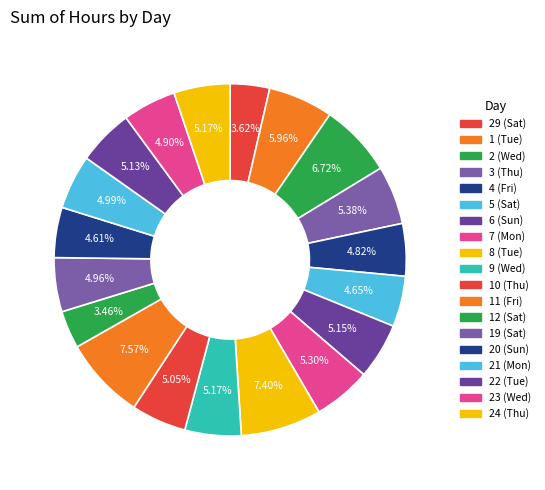

What is the total percentage of 6 (Sun) and 21 (Mon)?

10.1%